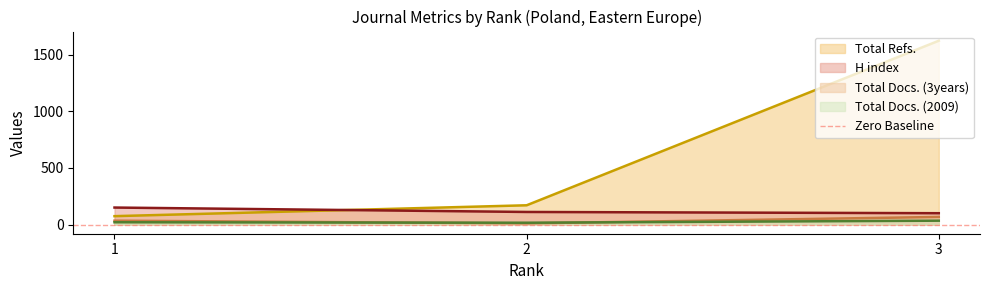

The H index series shows 150 at 1. True or false?

True